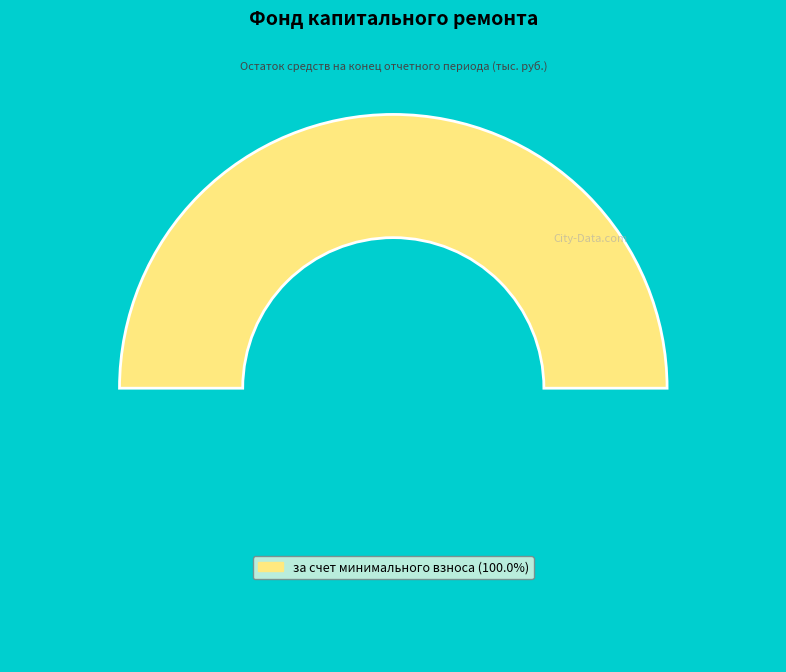

How many slices are in this pie chart?

2